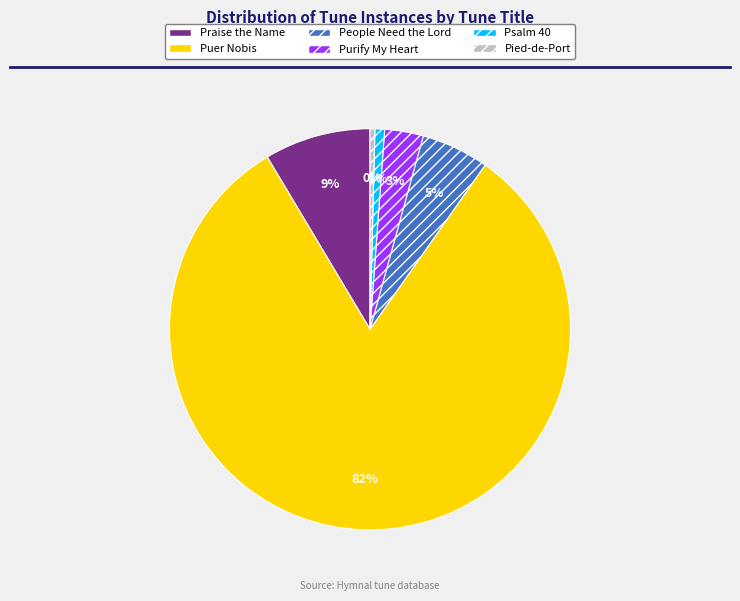

What is the ratio of the value at Purify My Heart to the value at Pied-de-Port?

8.0